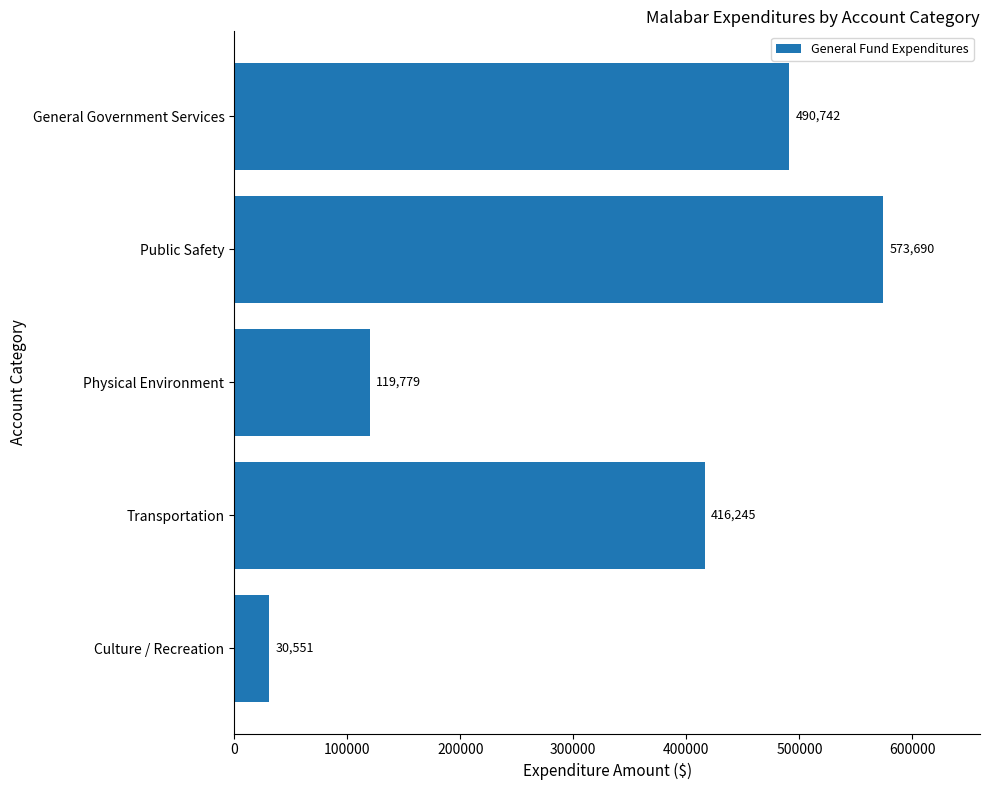

Reading top to bottom, transcribe all the data shown in this chart.

General Government Services=490742	Public Safety=573690	Physical Environment=119779	Transportation=416245	Culture / Recreation=30551